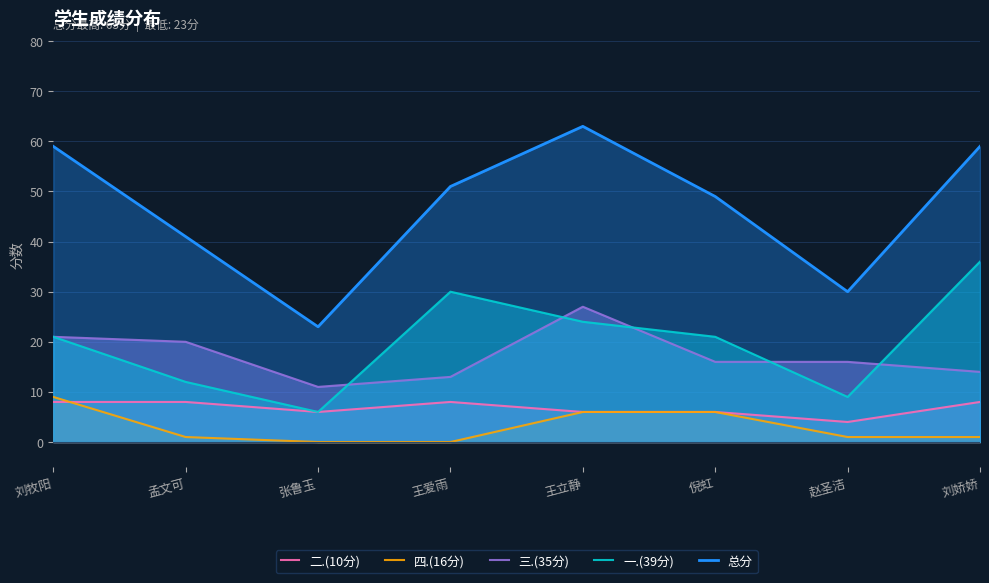

Where is 一.(39分) nearest to the value 21?

刘牧阳